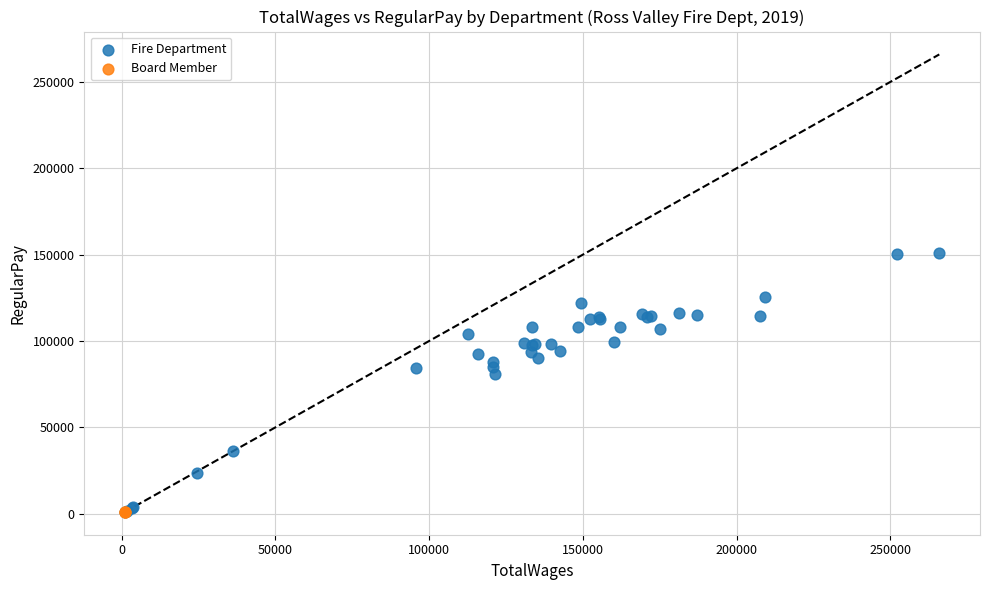

What are all the series names shown in the legend?

Fire Department, Board Member